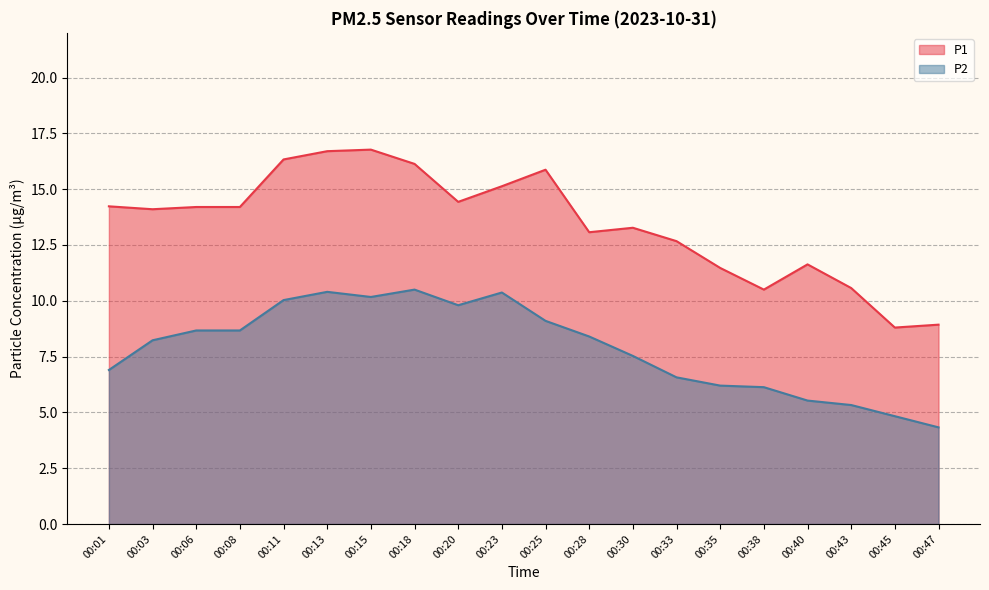

Which category has the lowest value in the P2 series?

00:47